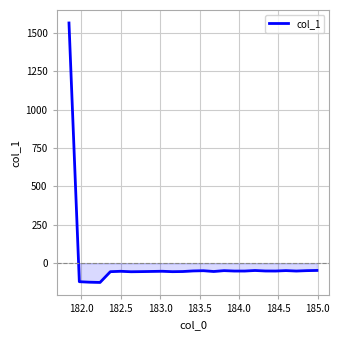

What is the average value?

4.8